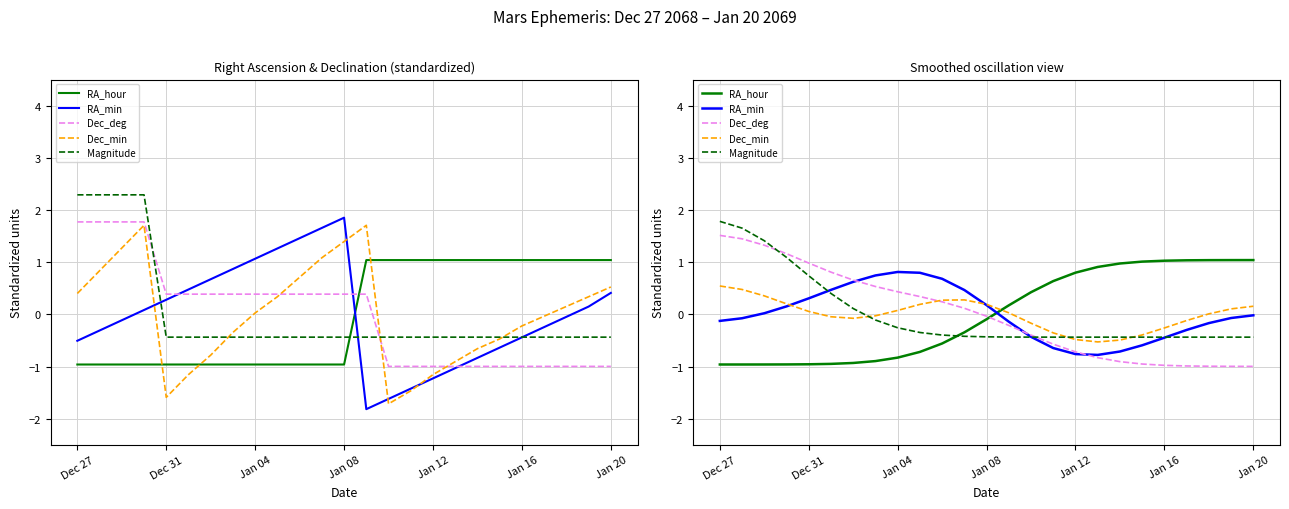

Reading left to right, what are all the values shown in this chart?

RA_hour: -1.0	-1.0	-1.0	-1.0	-1.0	-0.9	-0.9	-0.9	-0.8	-0.7	-0.6	-0.3	-0.1	0.2	0.4	0.6	0.8	0.9	1.0	1.0	1.0	1.0	1.0	1.0	1.0
RA_min: -0.1	-0.1	0.0	0.2	0.3	0.5	0.6	0.7	0.8	0.8	0.7	0.5	0.2	-0.1	-0.4	-0.6	-0.8	-0.8	-0.7	-0.6	-0.4	-0.3	-0.2	-0.1	-0.0
Dec_deg: 1.5	1.4	1.3	1.2	1.0	0.8	0.7	0.5	0.4	0.3	0.2	0.1	-0.0	-0.2	-0.4	-0.6	-0.7	-0.8	-0.9	-1.0	-1.0	-1.0	-1.0	-1.0	-1.0
Dec_min: 0.5	0.5	0.4	0.2	0.1	-0.0	-0.1	-0.0	0.1	0.2	0.3	0.3	0.2	0.0	-0.2	-0.4	-0.5	-0.5	-0.5	-0.4	-0.3	-0.1	0.0	0.1	0.2
Magnitude: 1.8	1.7	1.4	1.1	0.7	0.4	0.1	-0.1	-0.3	-0.3	-0.4	-0.4	-0.4	-0.4	-0.4	-0.4	-0.4	-0.4	-0.4	-0.4	-0.4	-0.4	-0.4	-0.4	-0.4